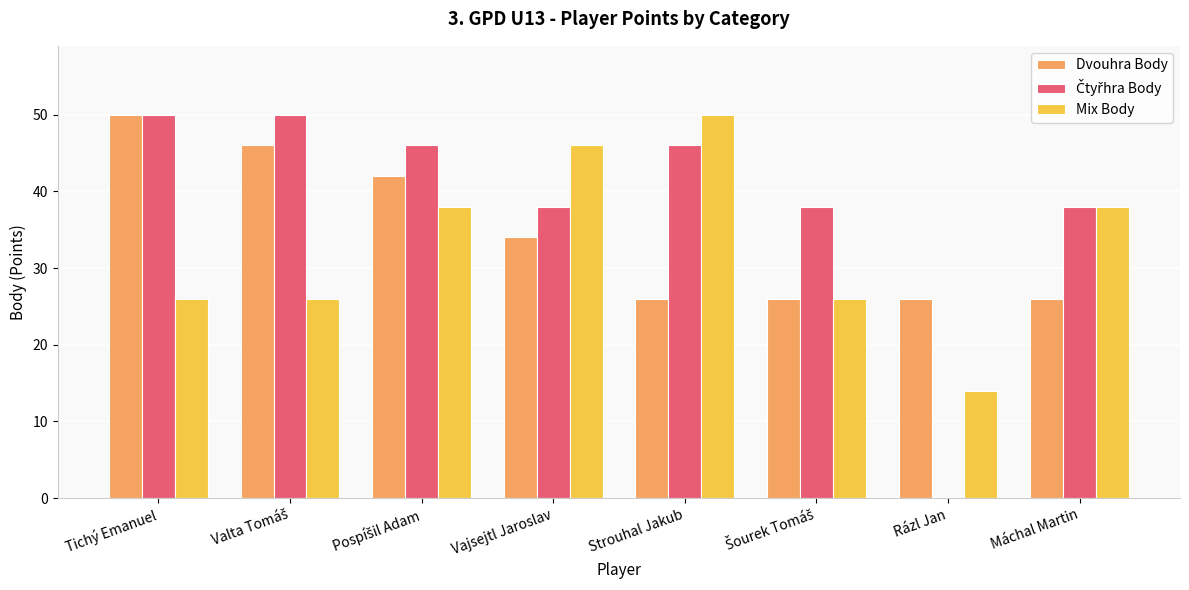

What is the sum of all Mix Body values?

264